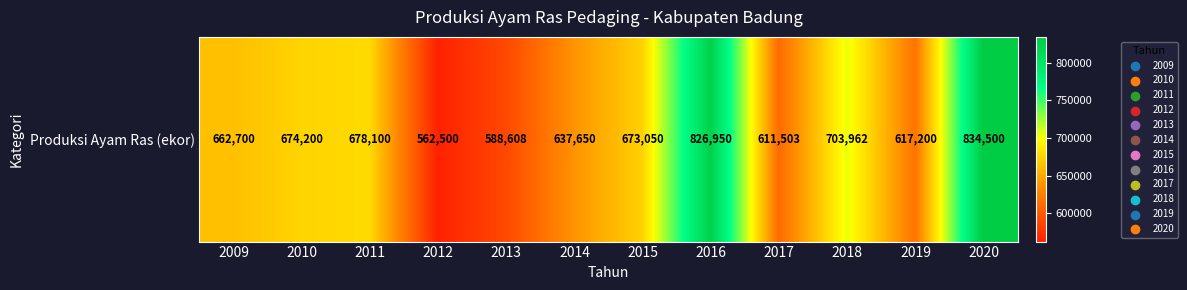

Reading right to left, transcribe all the data shown in this chart.

834500	617200	703962	611503	826950	673050	637650	588608	562500	678100	674200	662700